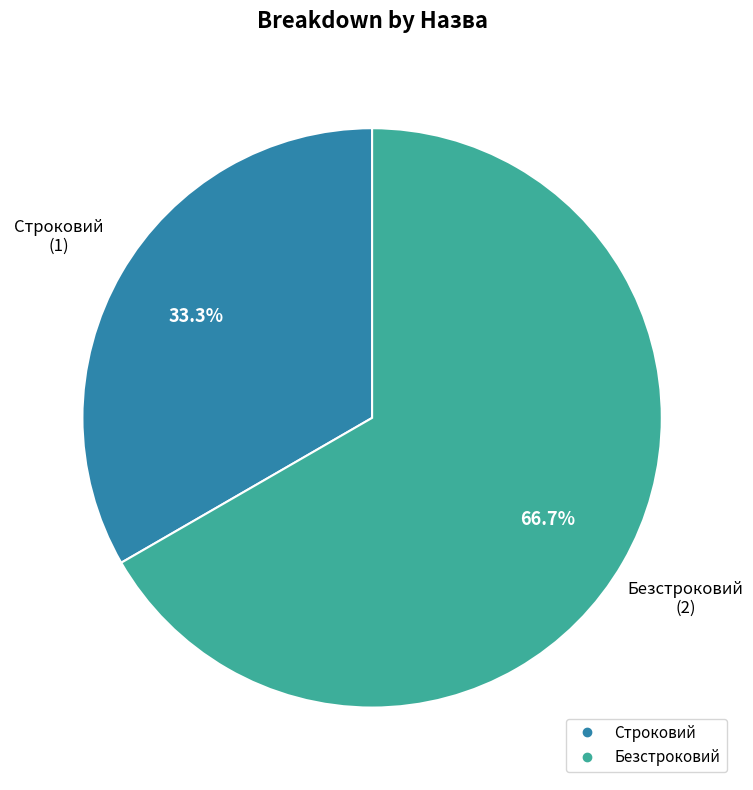

Count the number of slices in the pie.

2